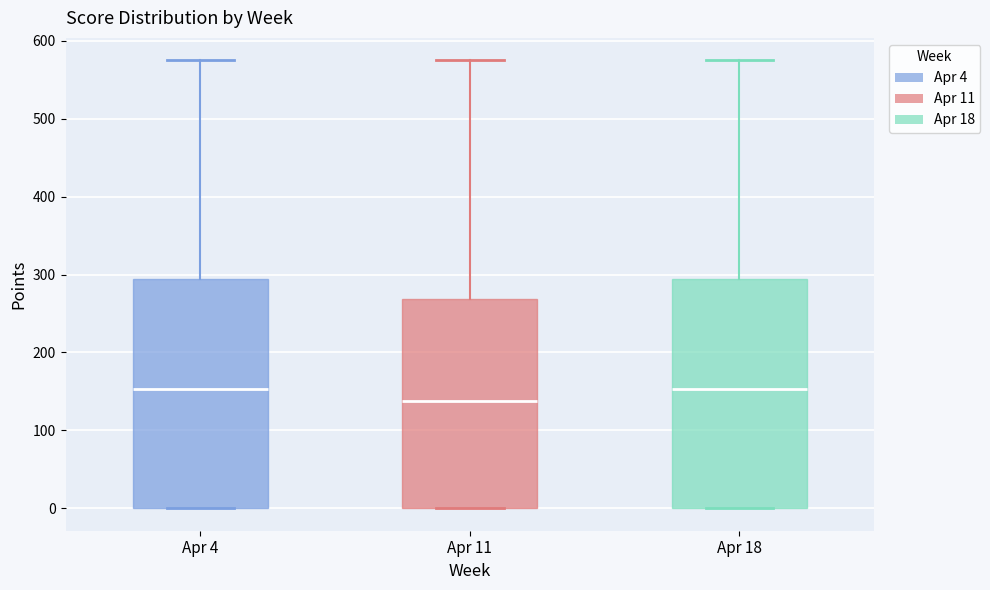

Reading left to right, read every box against the y-axis: the position of its median line, the range the box covers, and the ends of its whiskers. The values are not printed on the chart, so give them approximately, as read against the axis.

Apr 4: median 150, box 0 to 290, whiskers 0 to 580
Apr 11: median 140, box 0 to 270, whiskers 0 to 580
Apr 18: median 150, box 0 to 290, whiskers 0 to 580